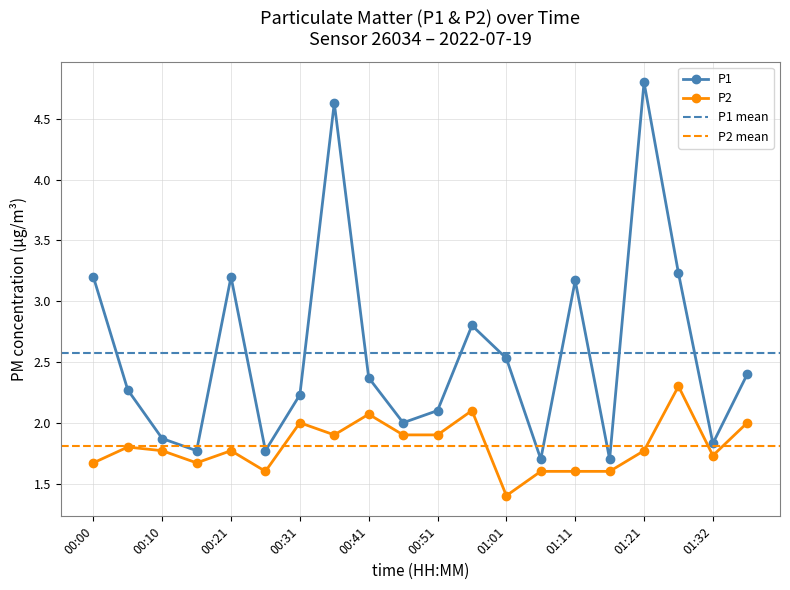

Reading left to right, what are all the values shown in this chart?

P1: 3.2	2.3	1.9	1.8	3.2	1.8	2.2	4.6	2.4	2.0	2.1	2.8	2.5	1.7	3.2	1.7	4.8	3.2	1.8	2.4
P2: 1.7	1.8	1.8	1.7	1.8	1.6	2.0	1.9	2.1	1.9	1.9	2.1	1.4	1.6	1.6	1.6	1.8	2.3	1.7	2.0